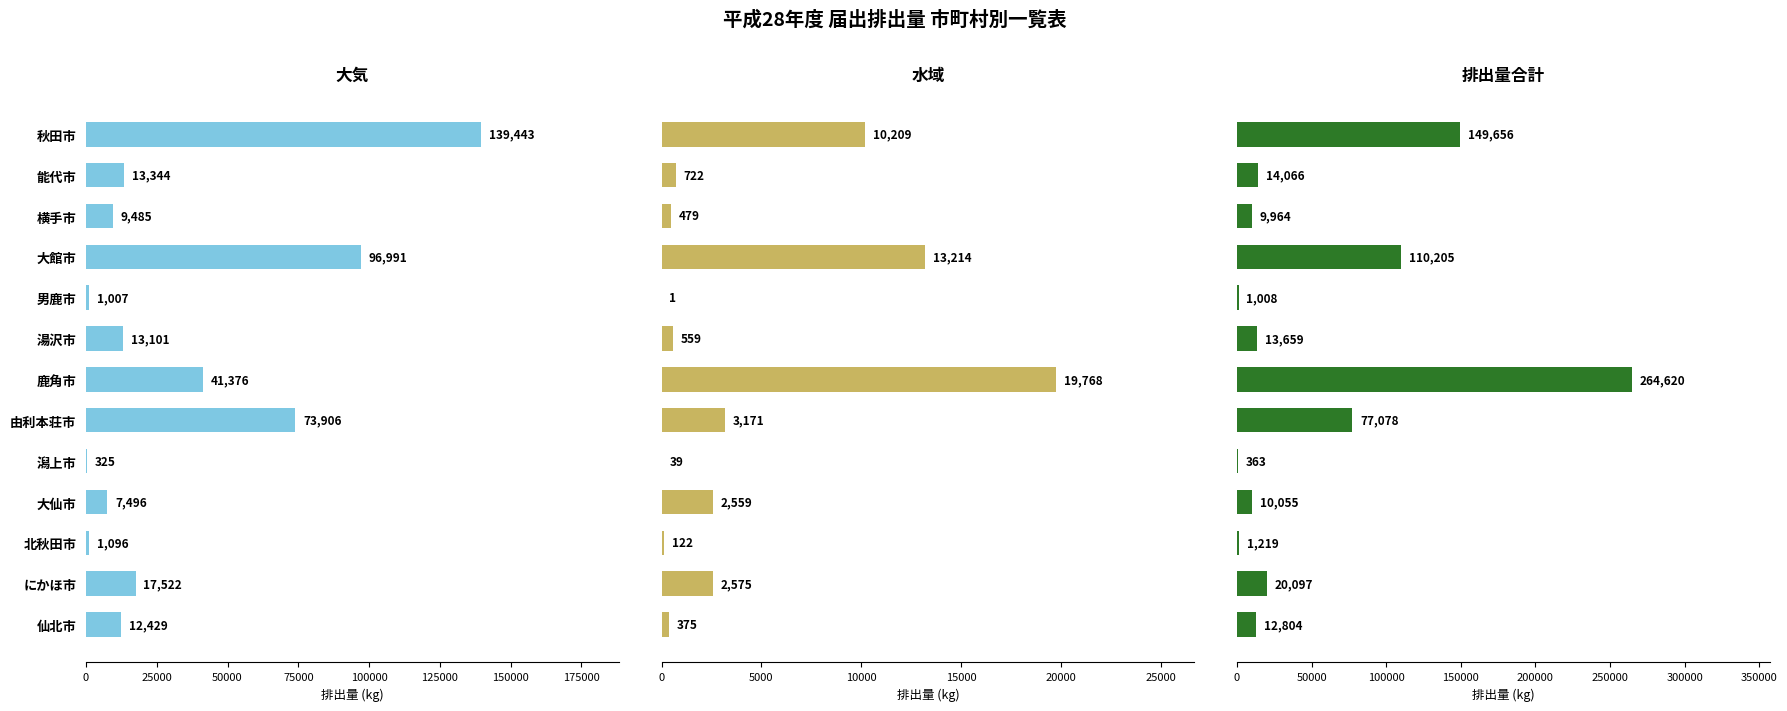

Which series has the largest total across all categories?

排出量合計